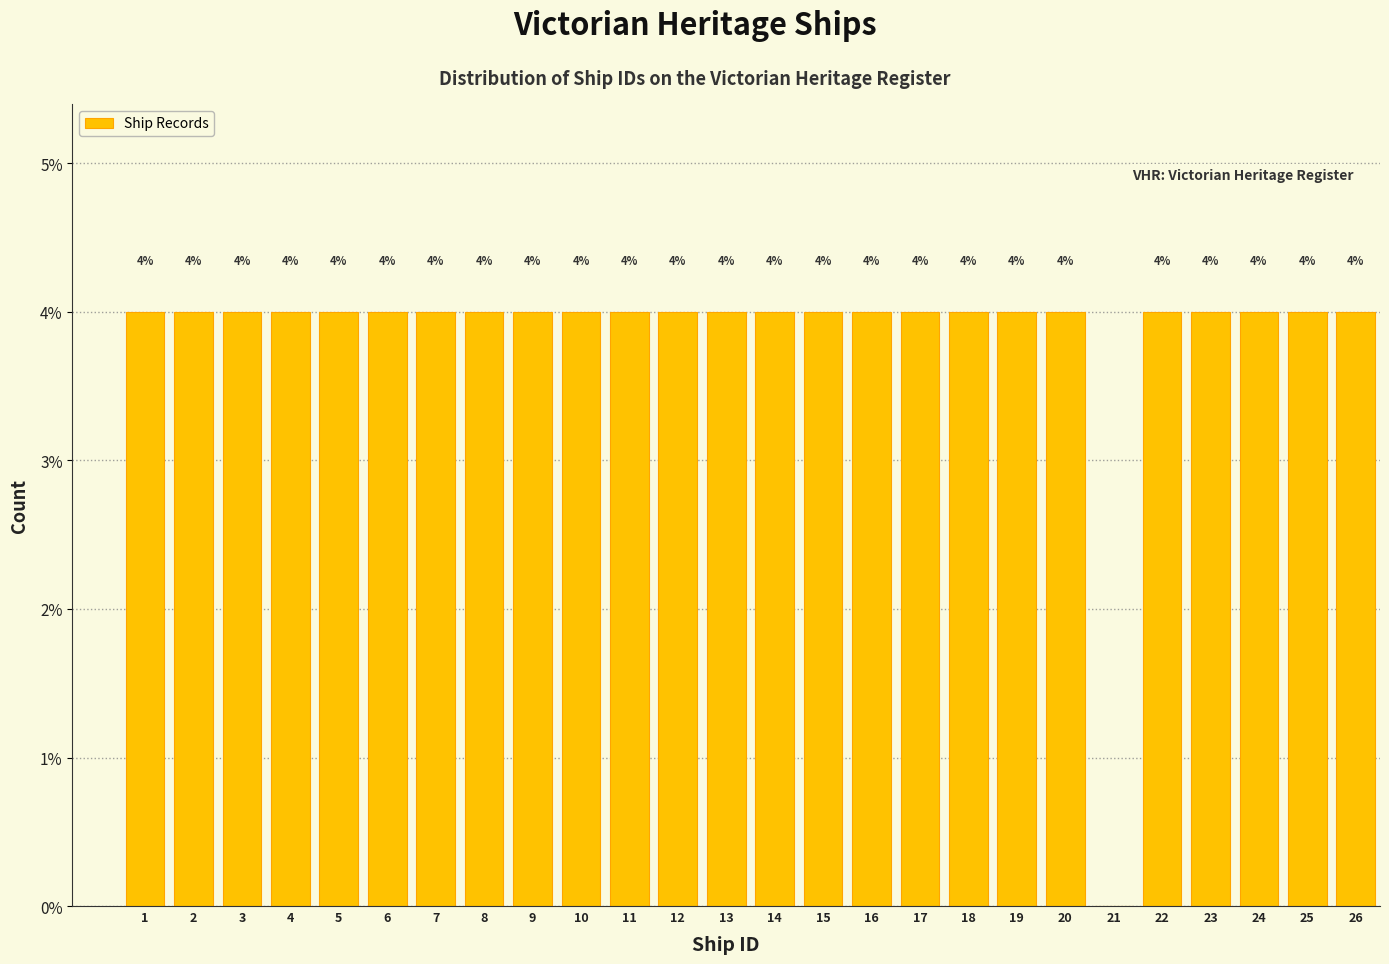

Reading left to right, transcribe all the data shown in this chart.

1=4	2=4	3=4	4=4	5=4	6=4	7=4	8=4	9=4	10=4	11=4	12=4	13=4	14=4	15=4	16=4	17=4	18=4	19=4	20=4	21=0	22=4	23=4	24=4	25=4	26=4